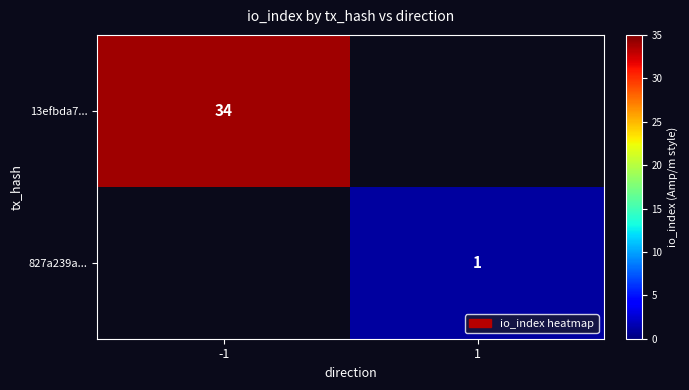

Is it true that 827a239a... equals 1 at 1?

True